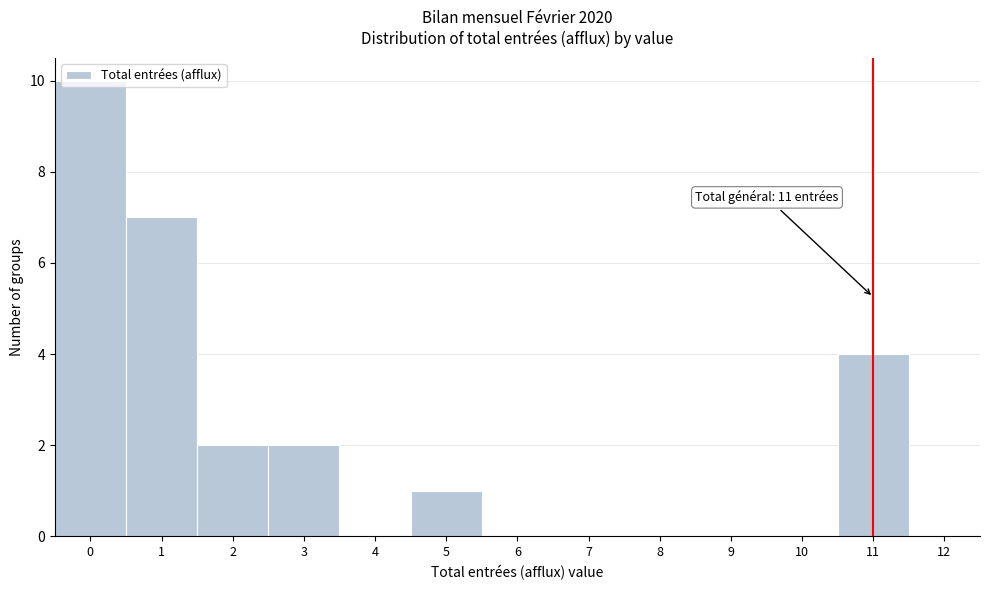

Which range on the x-axis has the tallest bar?

-0.5 to 0.5